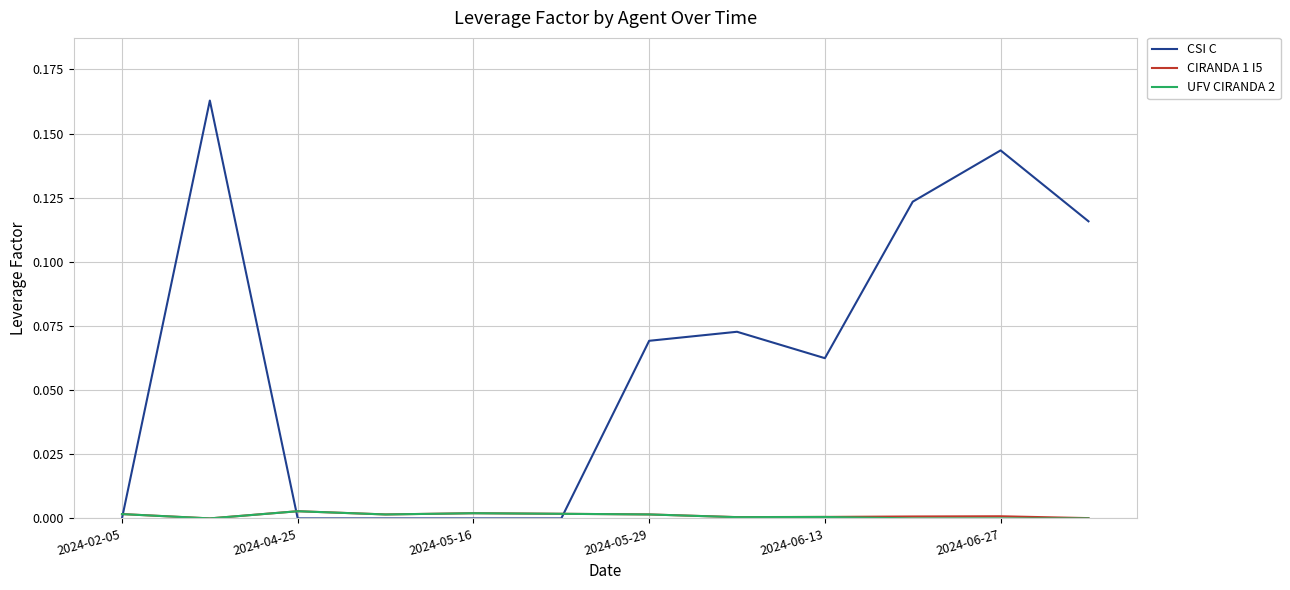

Which series has the largest total across all categories?

CSI C